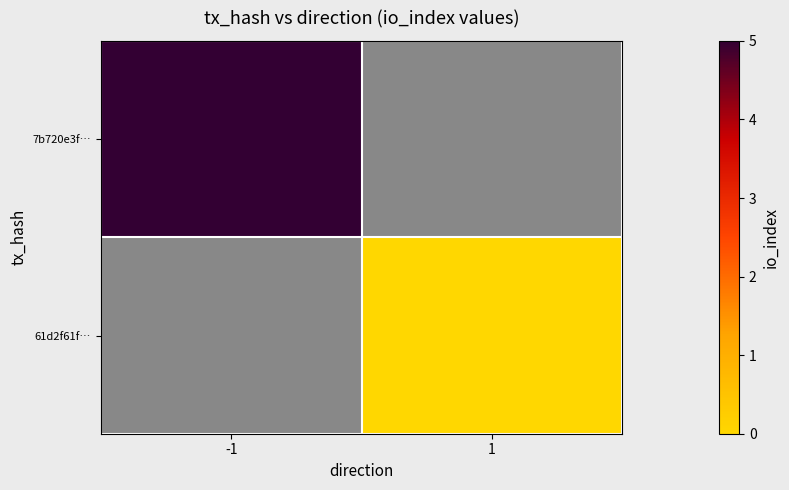

Which series has the widest spread of values?

7b720e3f…